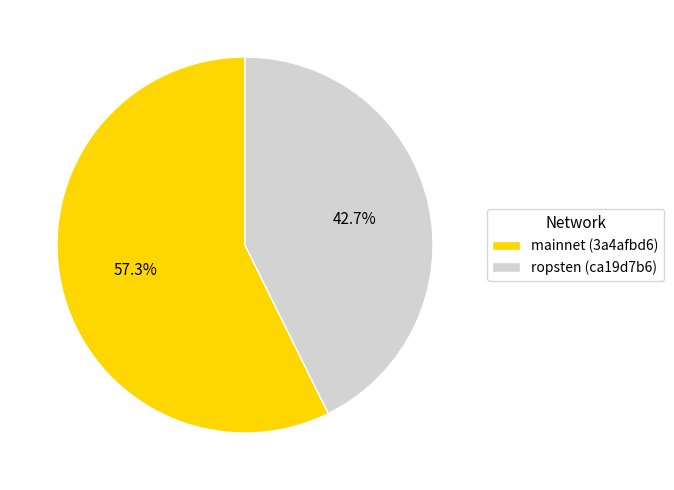

To the nearest percent, what is the combined percentage of mainnet (3a4afbd6) and ropsten (ca19d7b6)?

100%